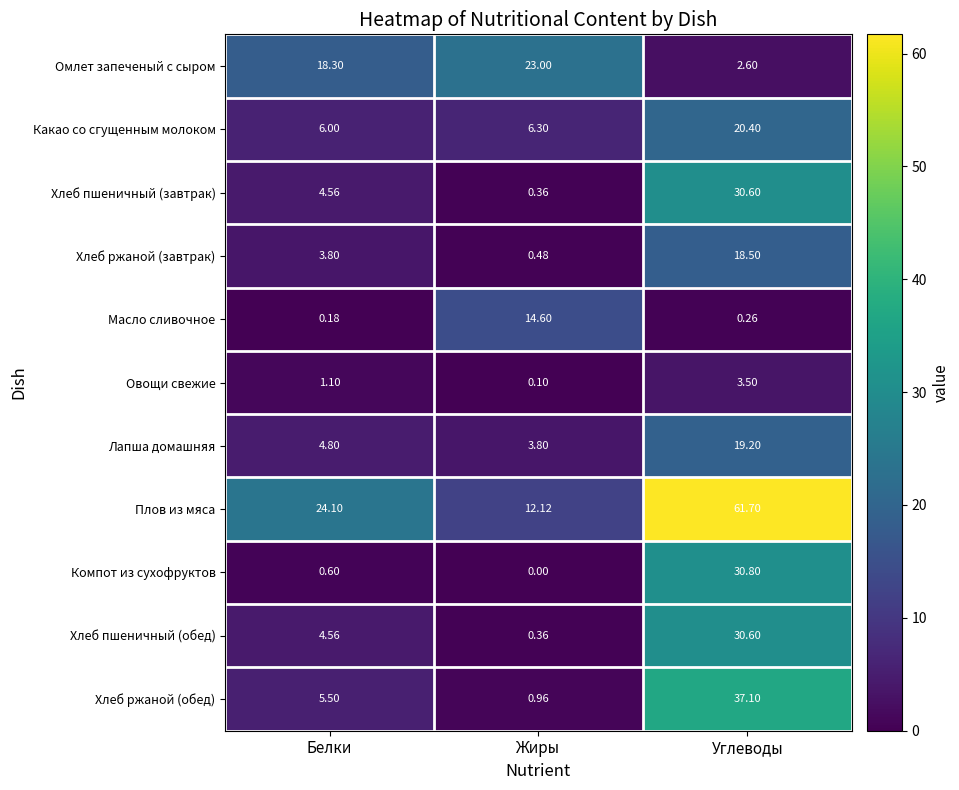

At how many categories does at least one series exceed 0?

3